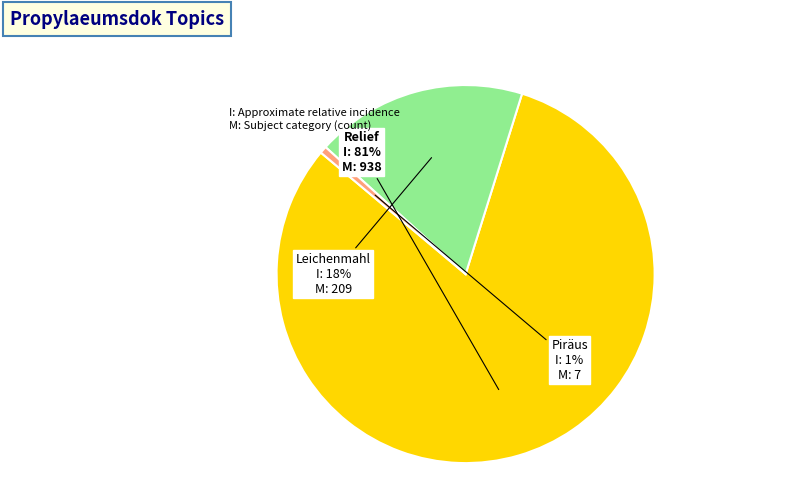

Between Piräus and Relief, which is larger?

Relief